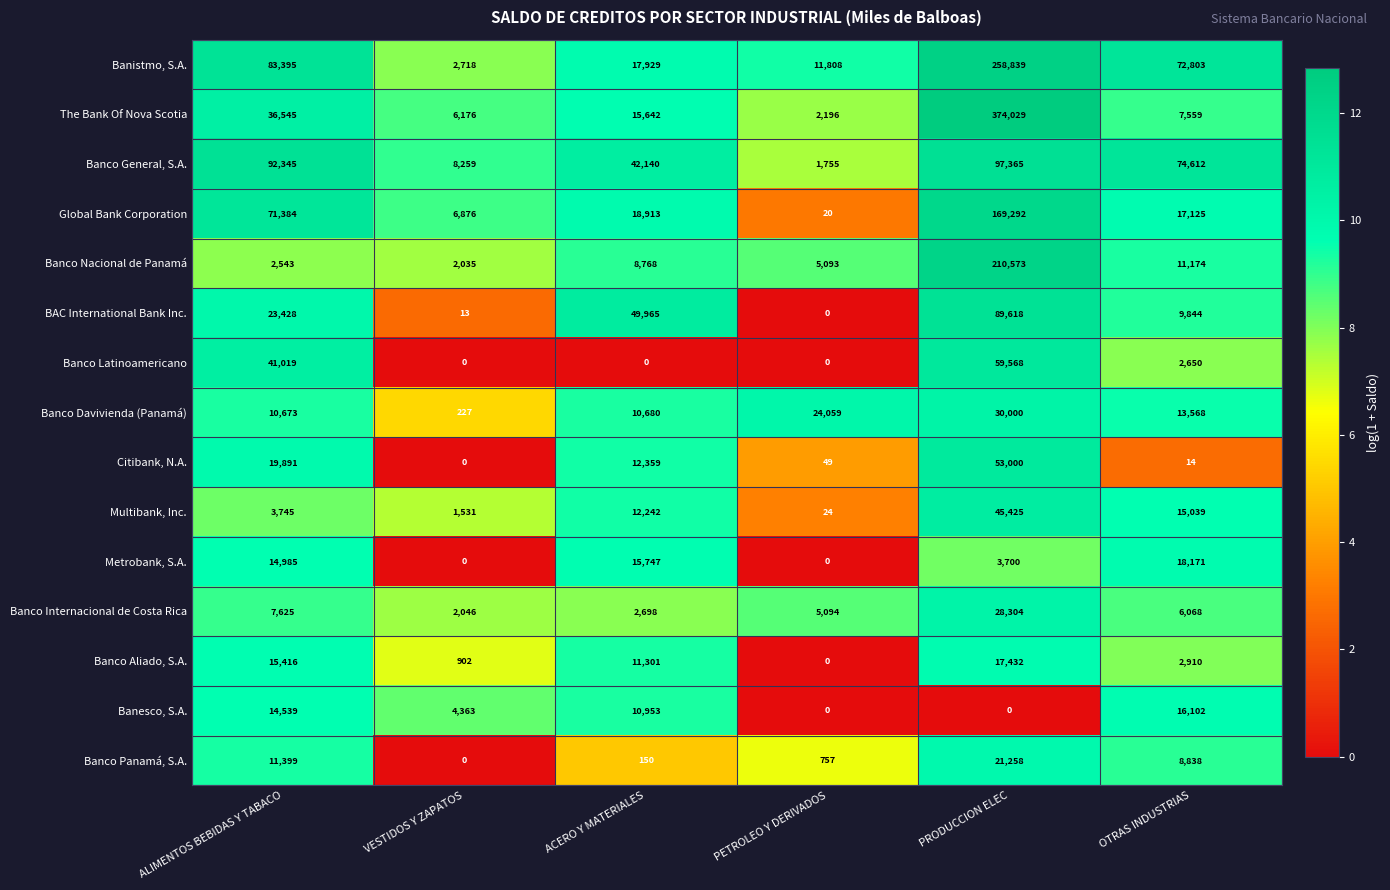

Which series has the widest spread of values?

The Bank Of Nova Scotia